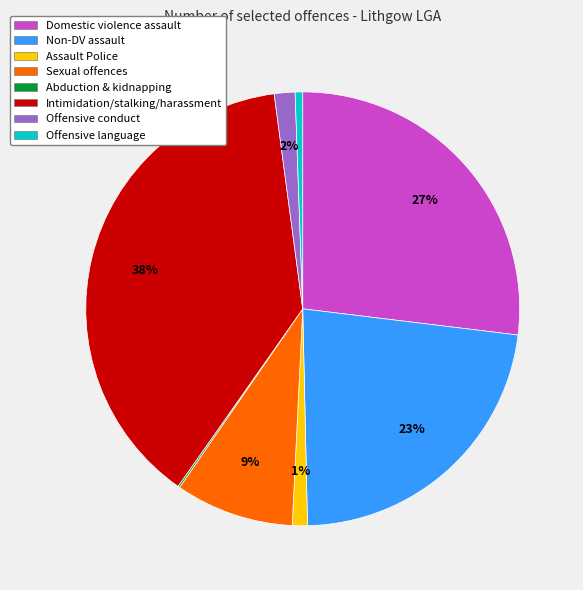

Is there a majority slice in this chart?

No